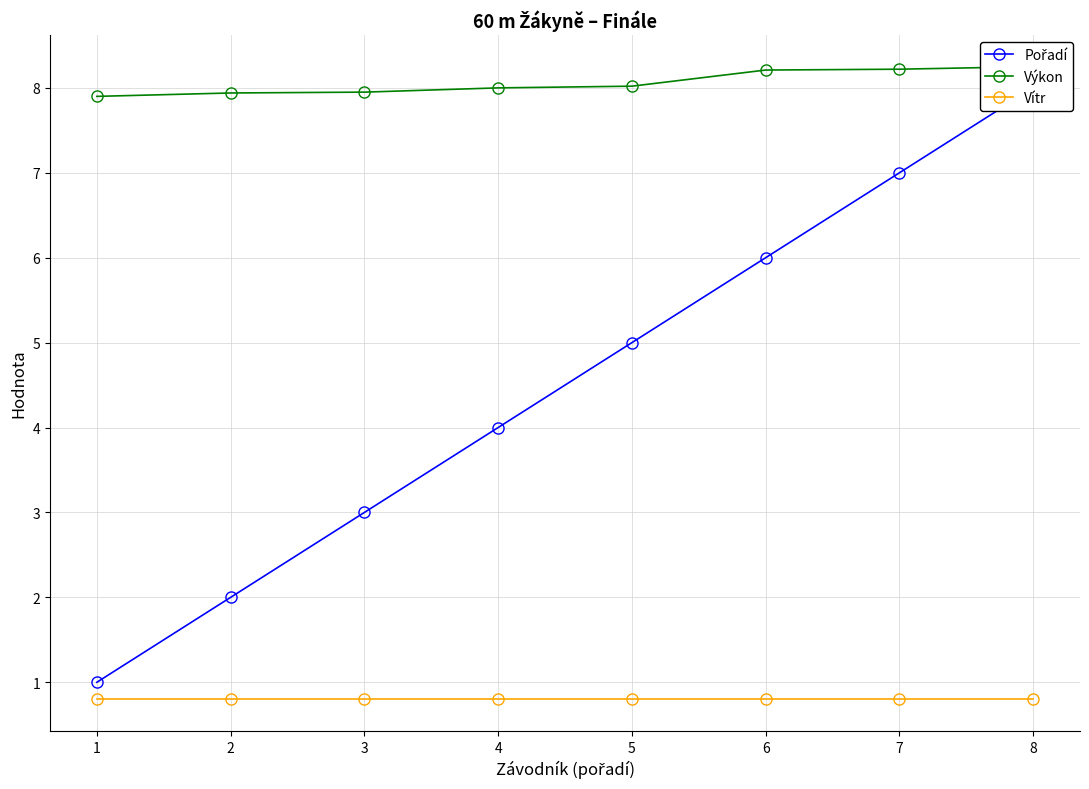

True or false: Pořadí has a value of 5.0 at 5.

True